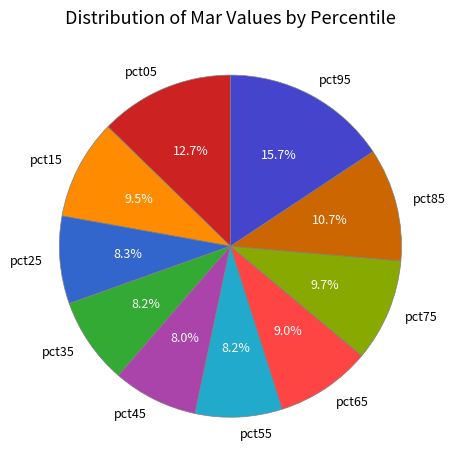

Which category has the biggest portion of the pie?

pct95